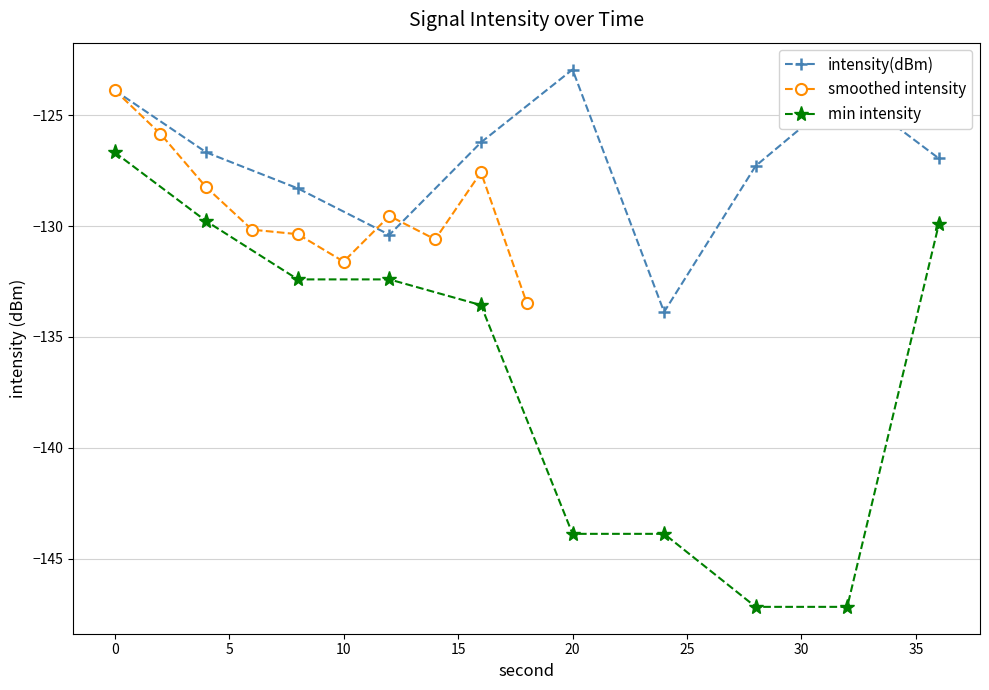

Which category has the highest value in the intensity(dBm) series?

20